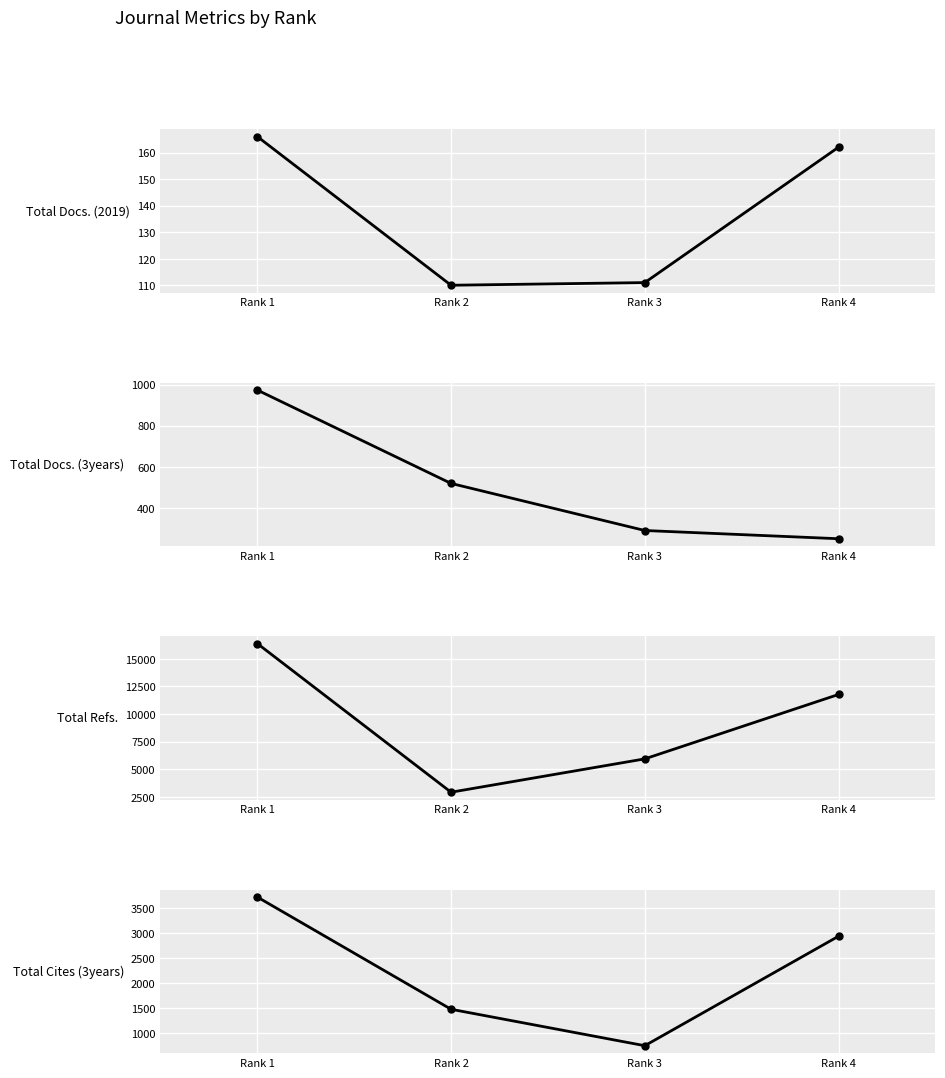

How many values in the Total Refs. series are below 11762?

2